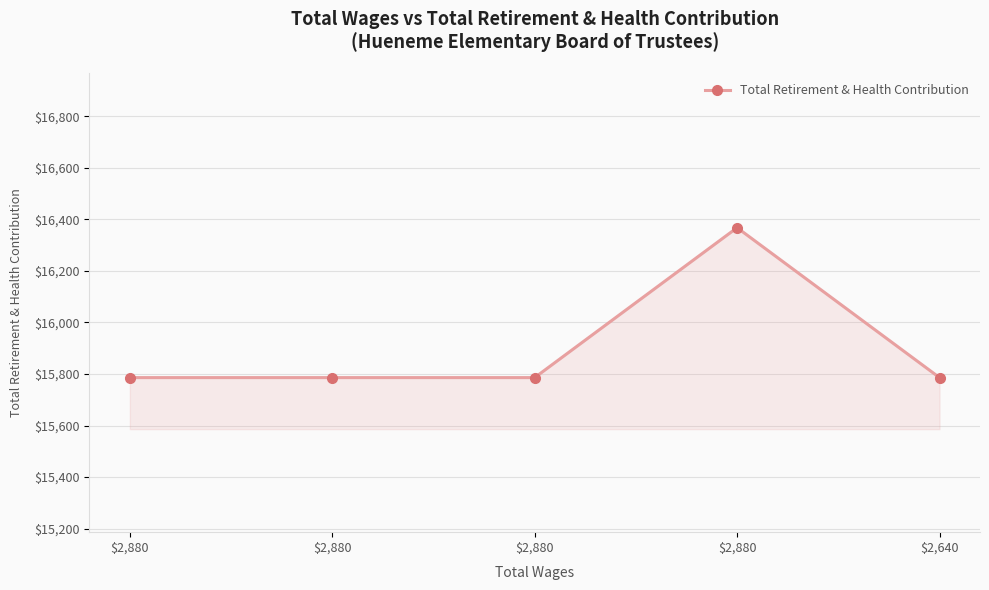

Which category has the highest value across all series?

$2,880